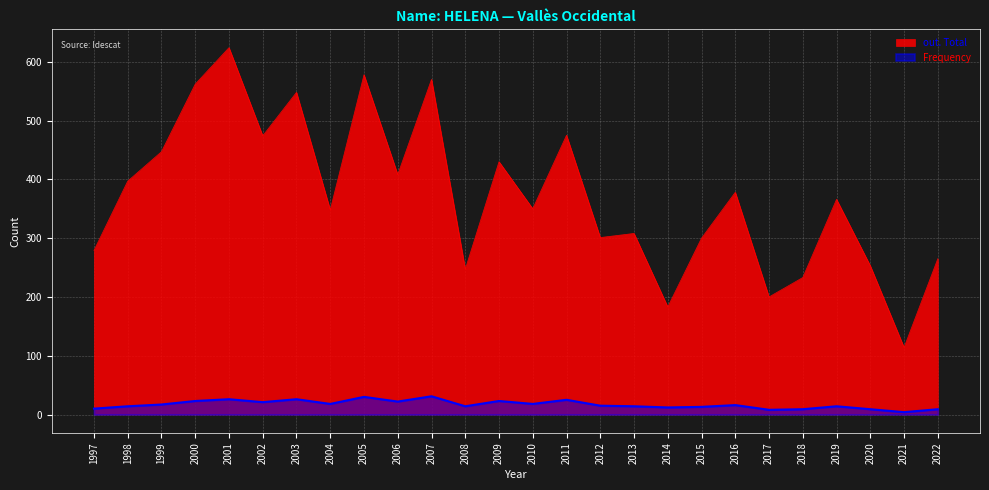

How many interior local peaks does the out. Total series have?

9